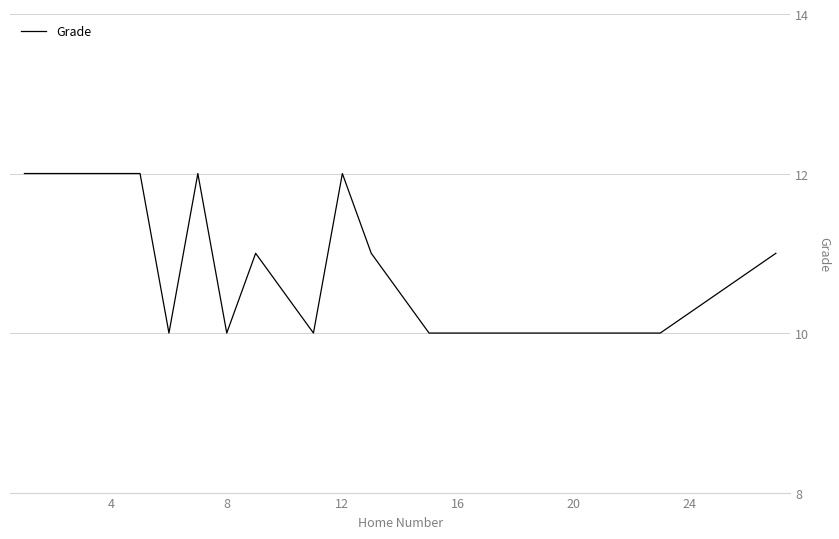

What is the minimum value shown in the chart?

10